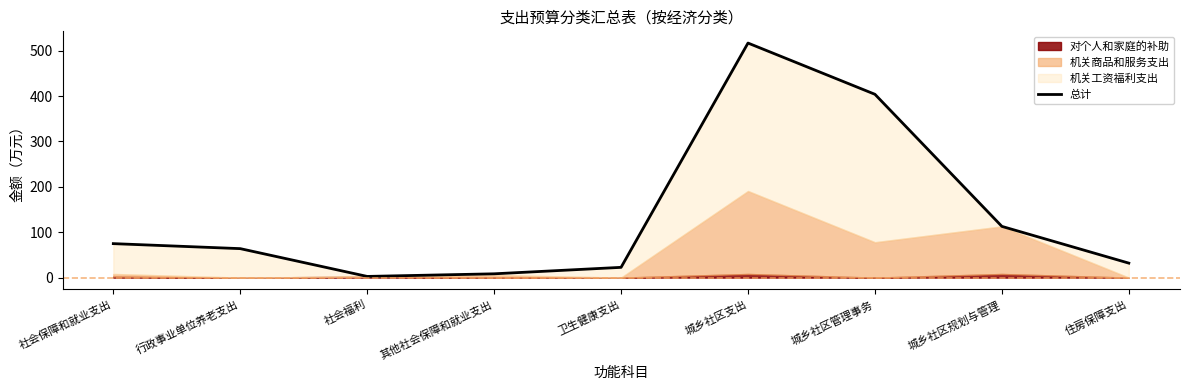

List the labels in order of value, largest first.

城乡社区支出, 城乡社区管理事务, 城乡社区规划与管理, 社会保障和就业支出, 行政事业单位养老支出, 住房保障支出, 卫生健康支出, 其他社会保障和就业支出, 社会福利